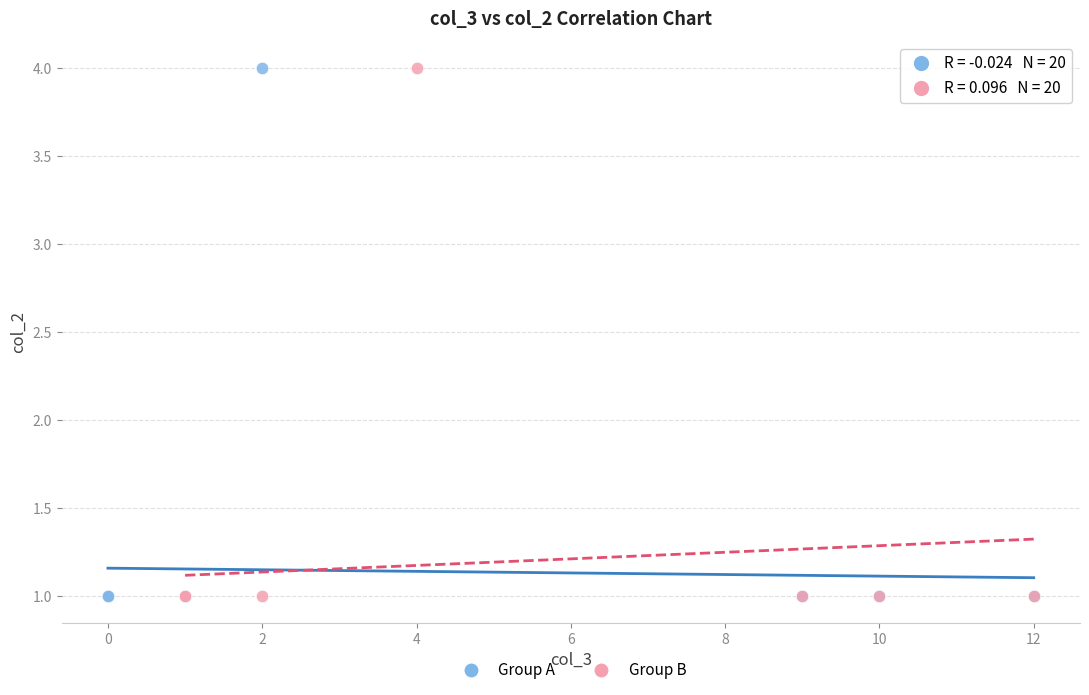

What are all the series names shown in the legend?

Group A, Group B